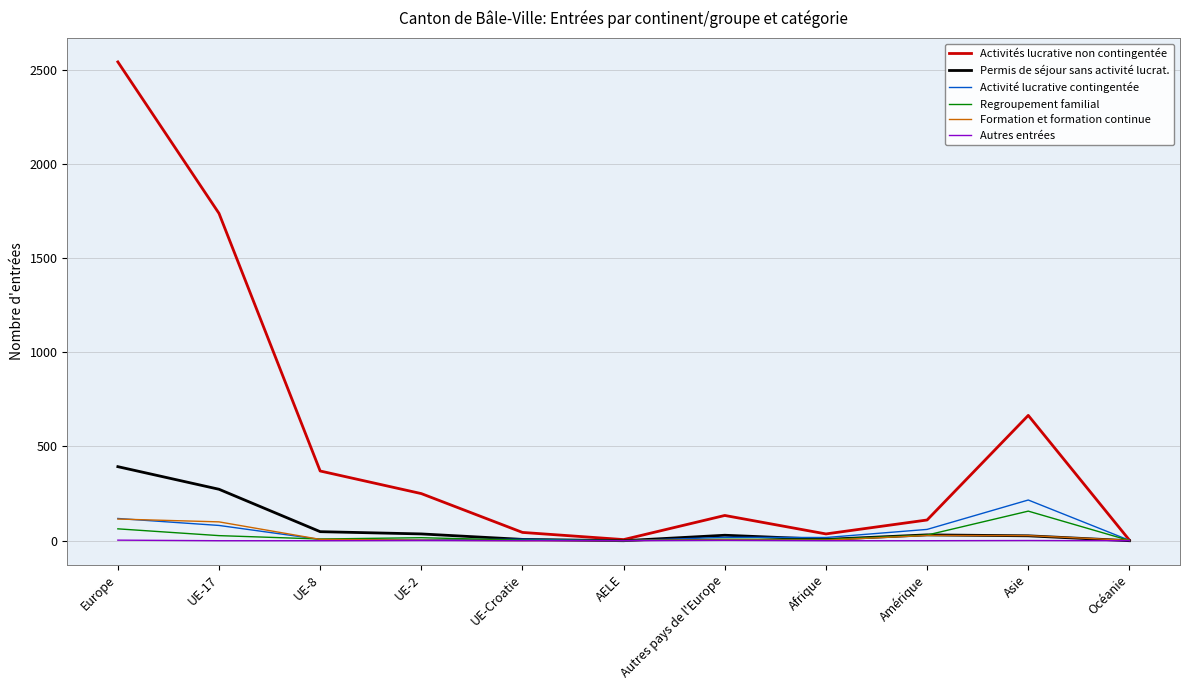

Count the Autres entrées values in the range 0 to 1.

9